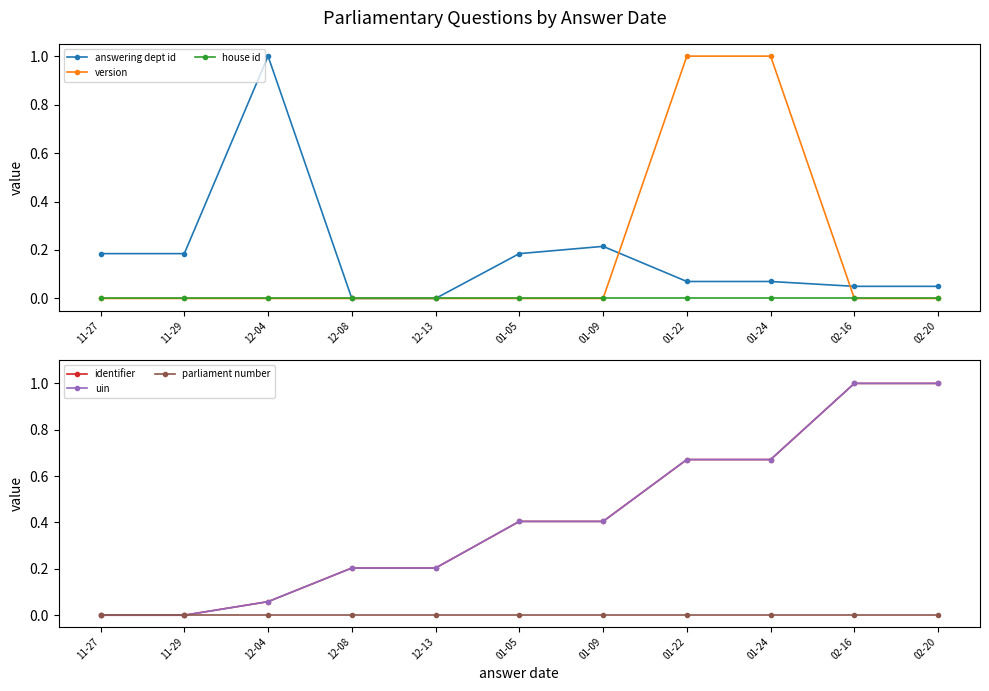

At which label is version closest to 0?

11-27